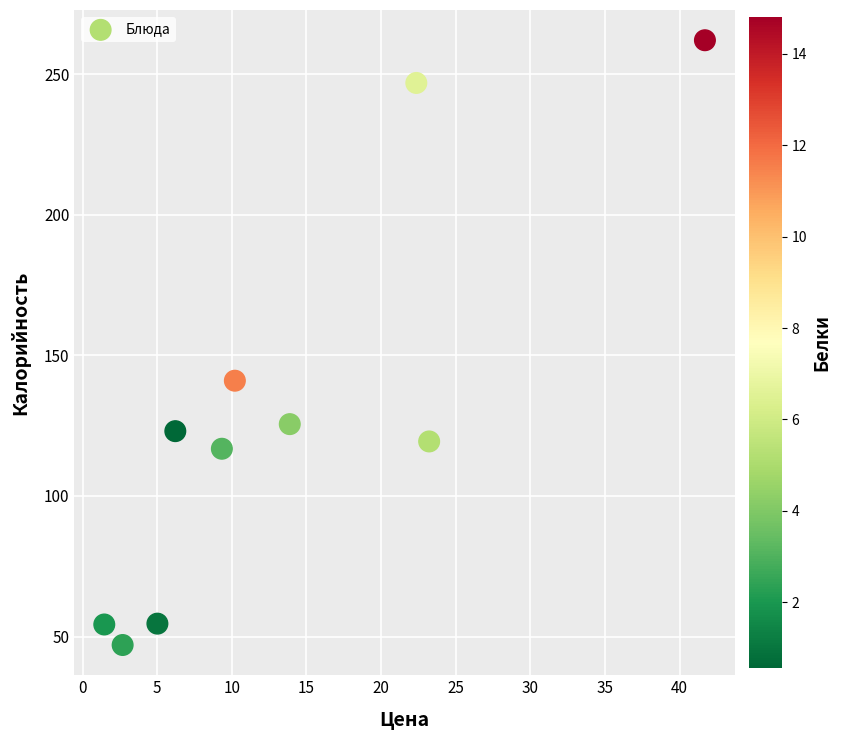

What Y value in the scatter plot is closest to 154?

141.0